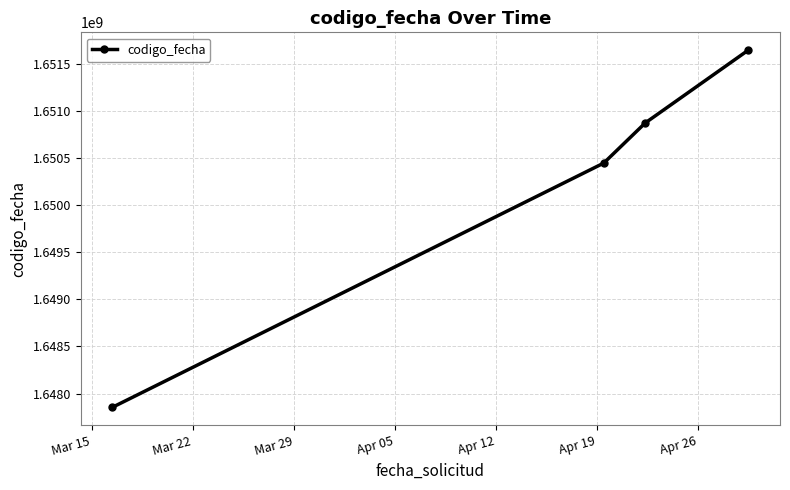

What is the difference between the second highest and second lowest values?

427072